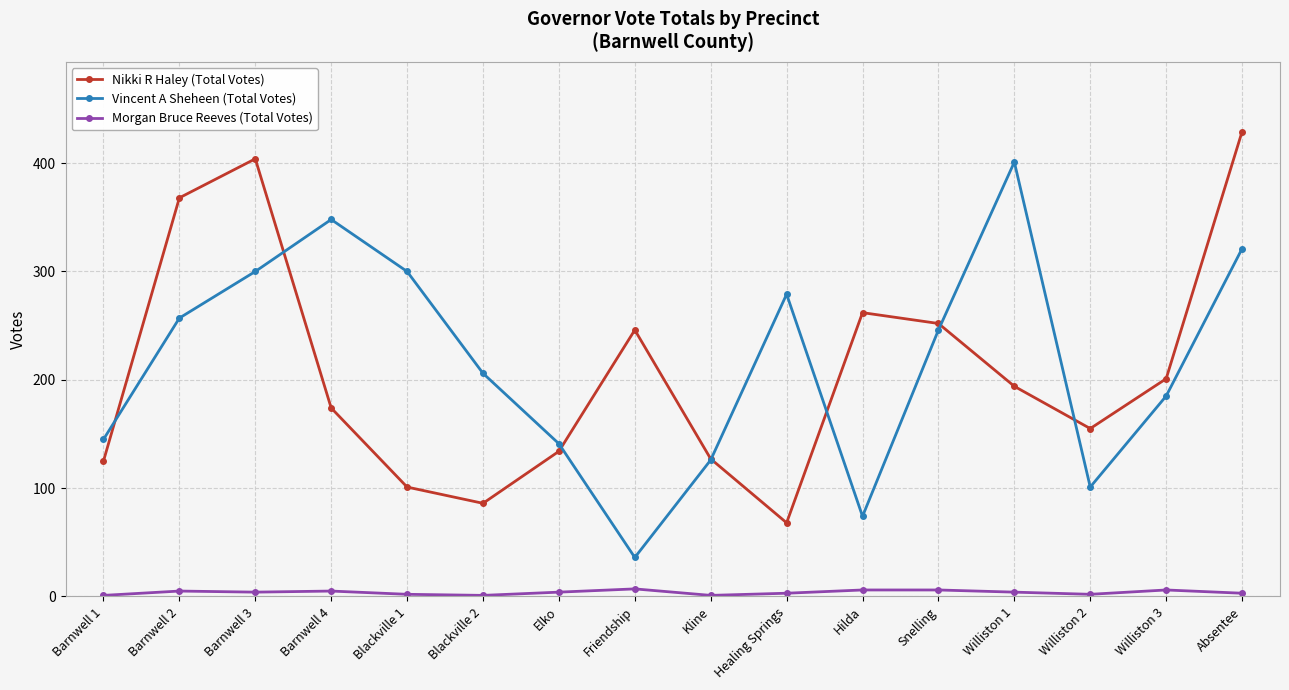

What is the label of the 16th point from the left?

Absentee